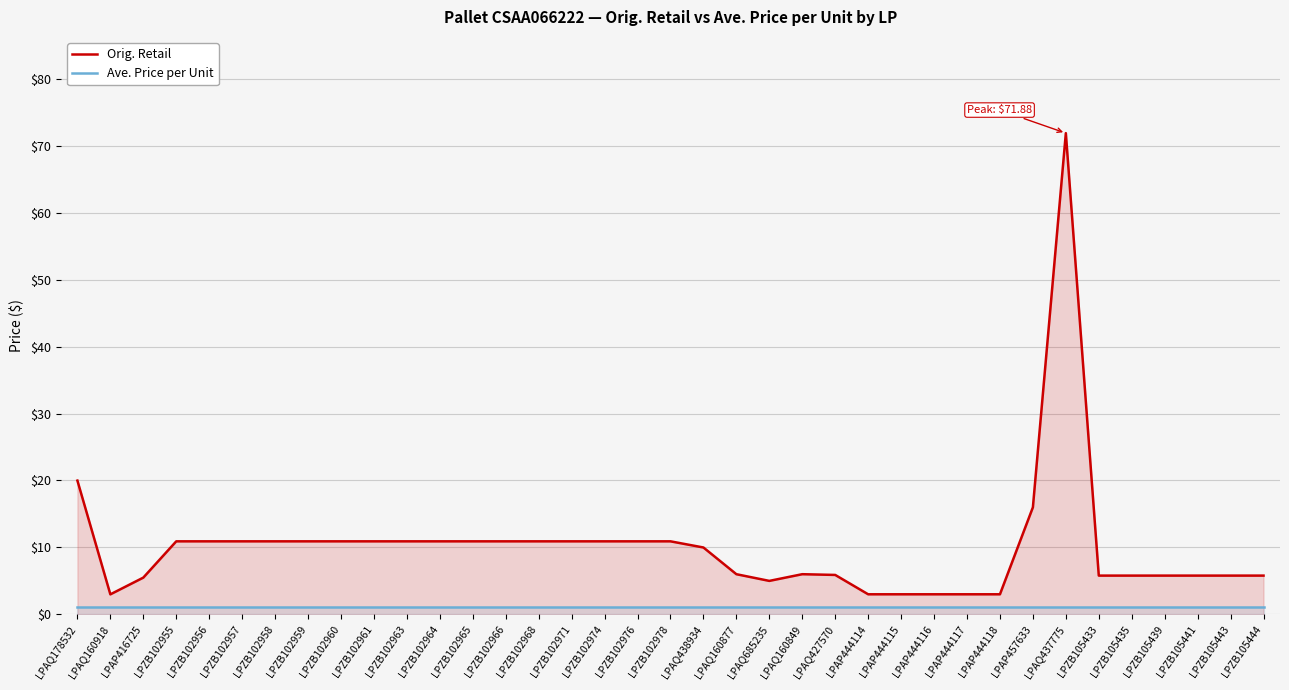

What is the value of the Ave. Price per Unit point at the 19th from the left?

1.0